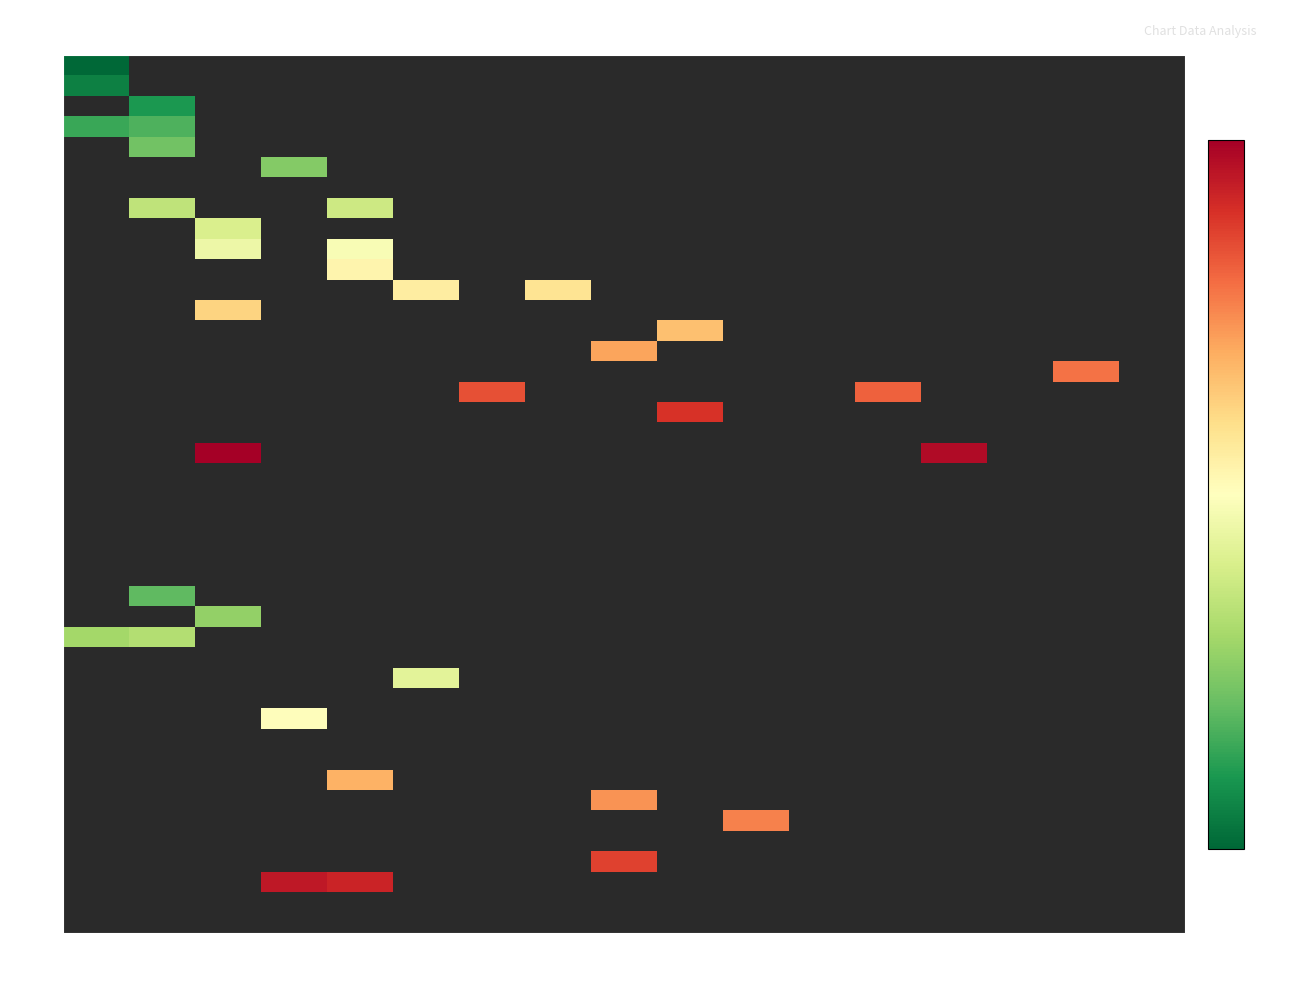

Where is down nearest to the value 16?

24